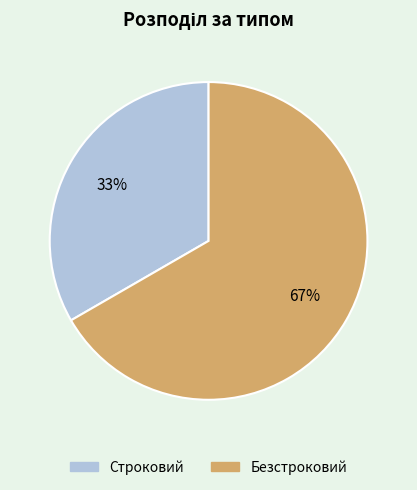

The Безстроковий slice represents 78% of the pie. True or false?

False